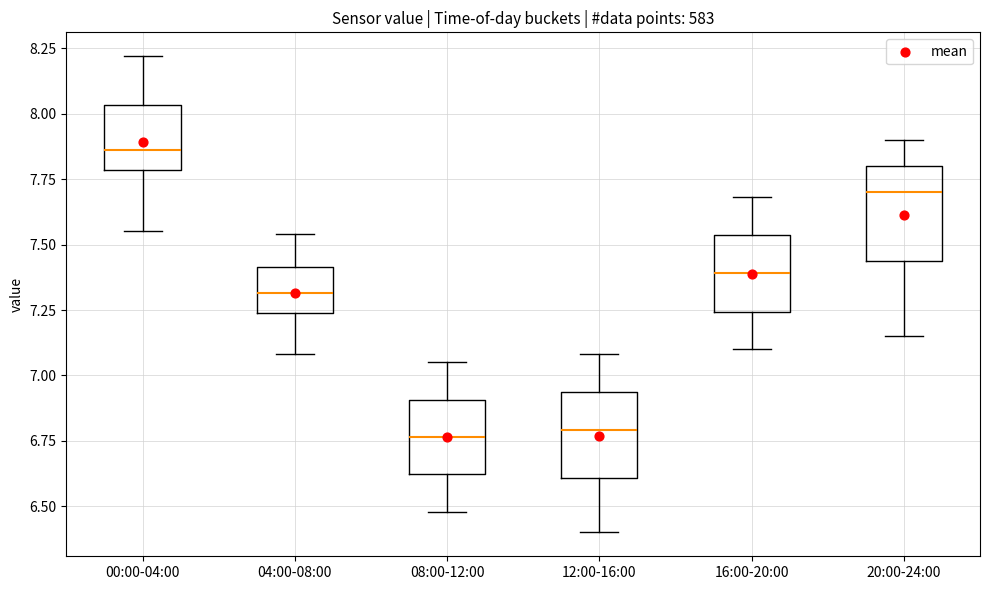

Reading left to right, transcribe this box plot: for each box, give where its median line is, the range the box spans, and where its two whiskers end, as read against the y-axis. The values are not printed on the chart, so give them approximately, as read against the axis.

00:00-04:00: median 7.85, box 7.80 to 8.05, whiskers 7.55 to 8.20
04:00-08:00: median 7.30, box 7.25 to 7.40, whiskers 7.10 to 7.55
08:00-12:00: median 6.75, box 6.60 to 6.90, whiskers 6.50 to 7.05
12:00-16:00: median 6.80, box 6.60 to 6.95, whiskers 6.40 to 7.10
16:00-20:00: median 7.40, box 7.25 to 7.55, whiskers 7.10 to 7.70
20:00-24:00: median 7.70, box 7.45 to 7.80, whiskers 7.15 to 7.90